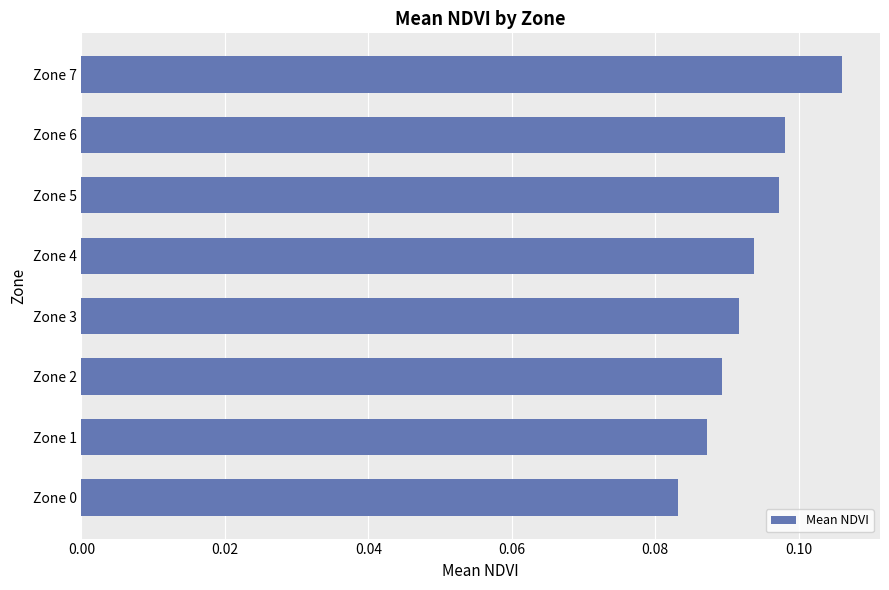

What is the sum of all values?

0.7